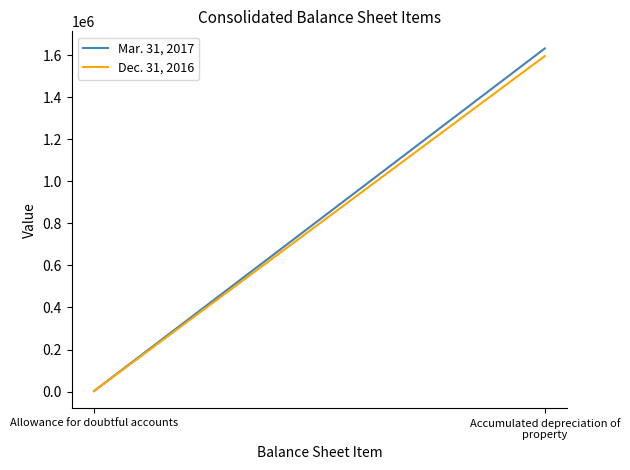

Which series changed the most between Allowance for doubtful accounts and Accumulated depreciation of property?

Mar. 31, 2017